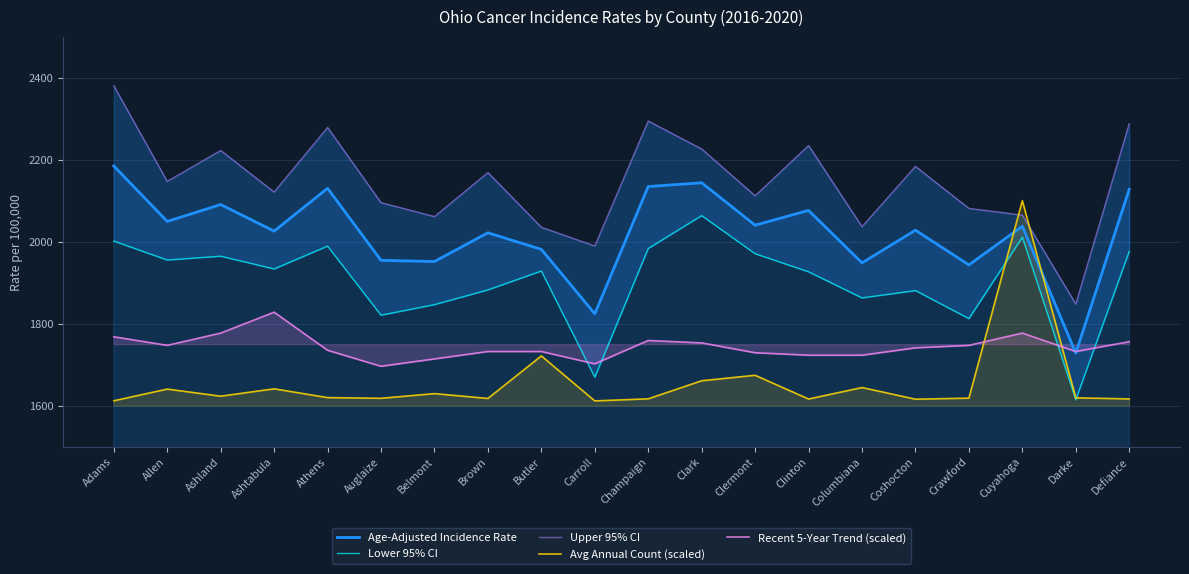

What is the maximum value for Avg Annual Count (scaled)?

2100.0